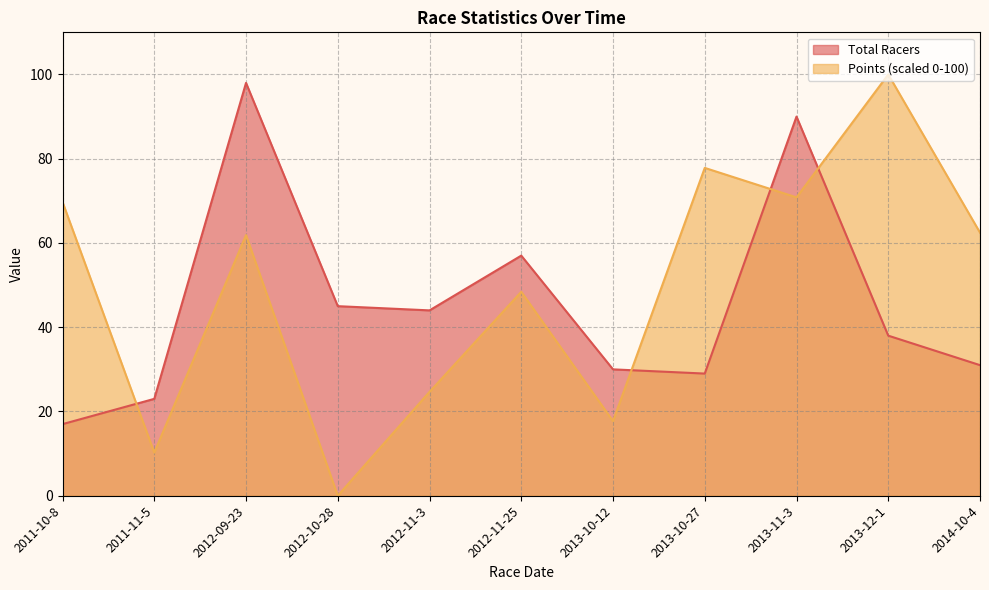

True or false: Total Racers has more than 2 interior local peaks.

True